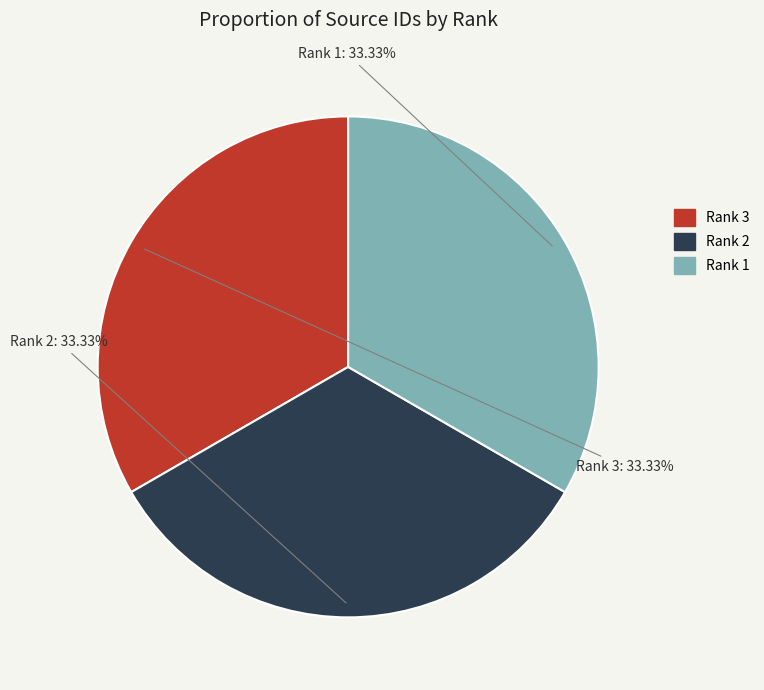

Count the number of slices in the pie.

3